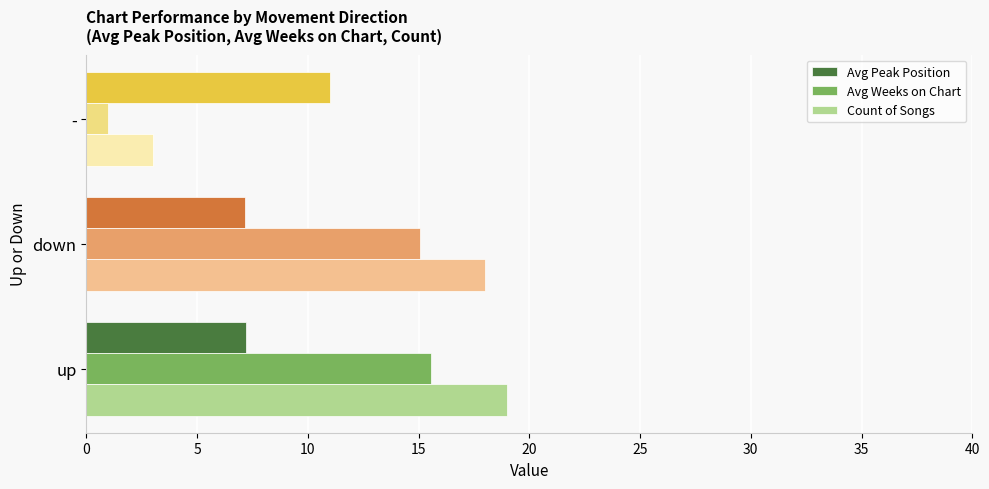

What is the difference between the maximum and second lowest values in the Avg Weeks on Chart series?

0.5